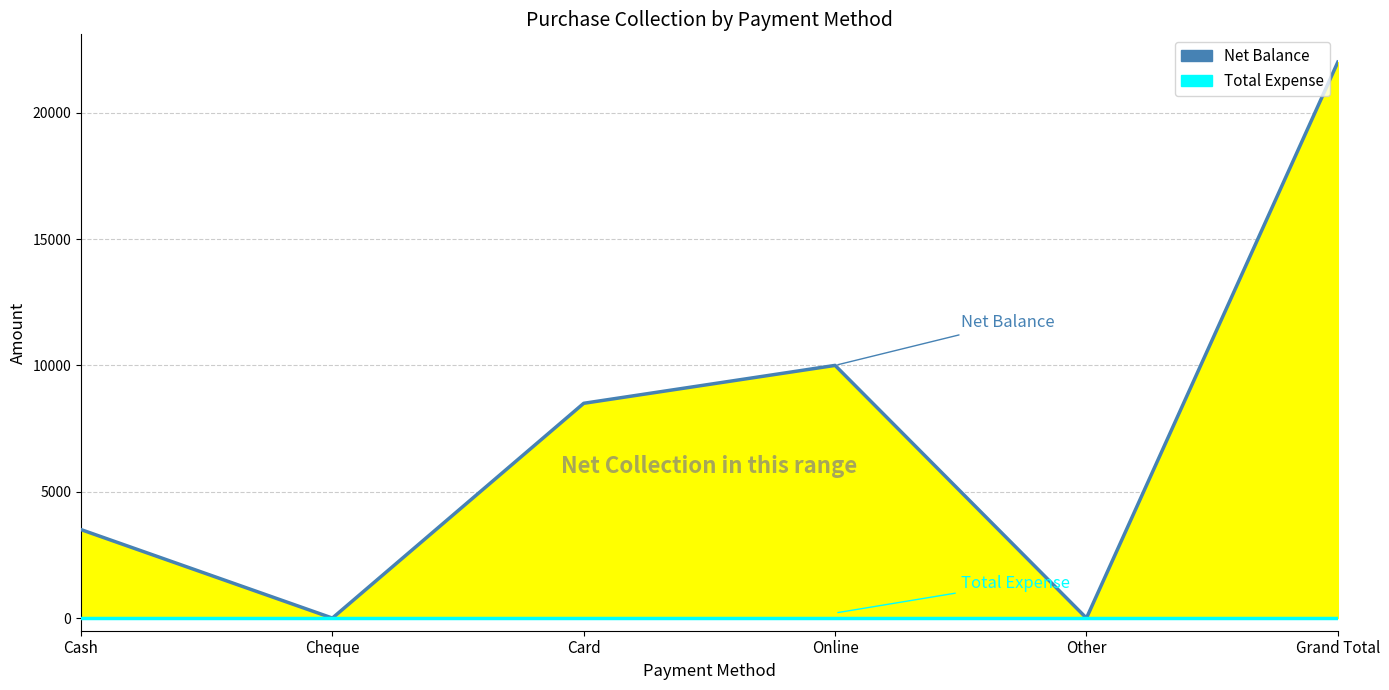

Which category has the lowest value across all series?

Cheque